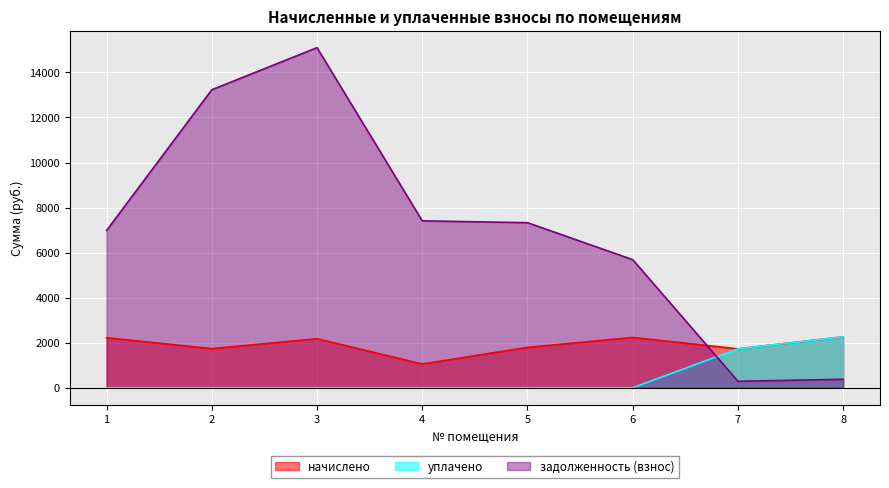

Which category has the highest value in the начислено series?

8